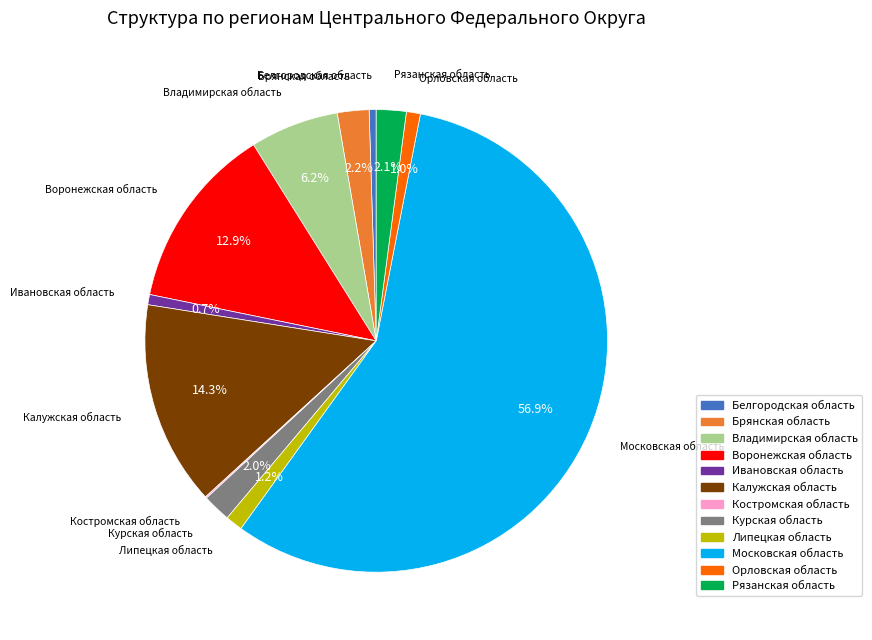

Which has a higher value, Ивановская область or Московская область?

Московская область